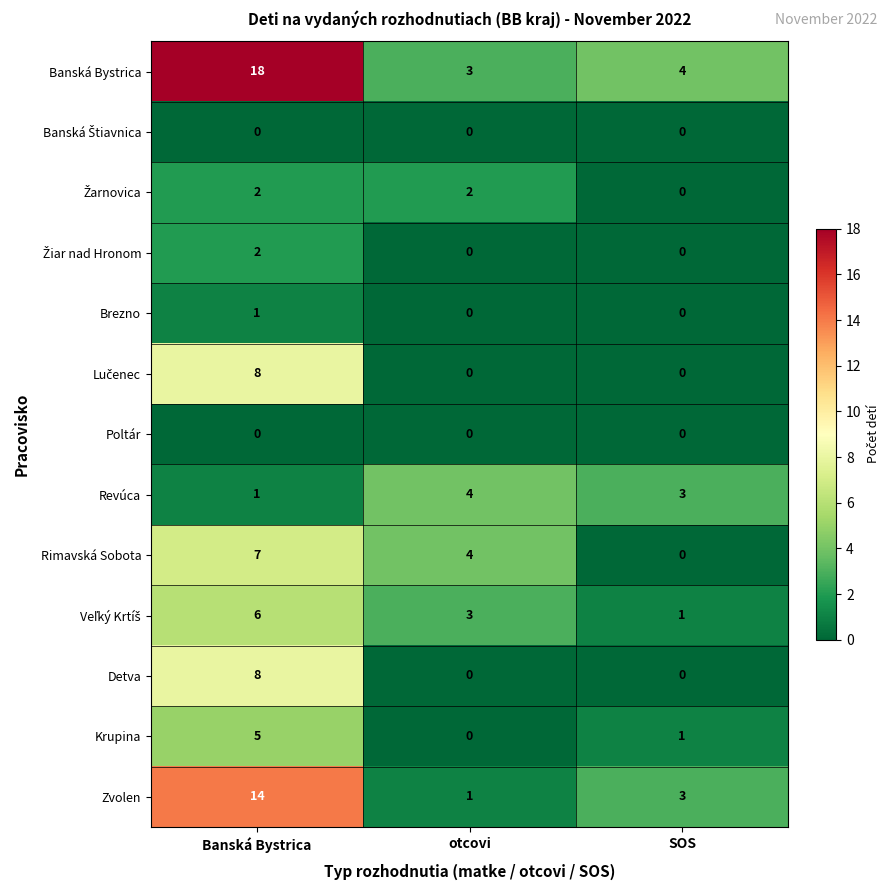

At which category does the chart reach its peak across all series?

Banská Bystrica